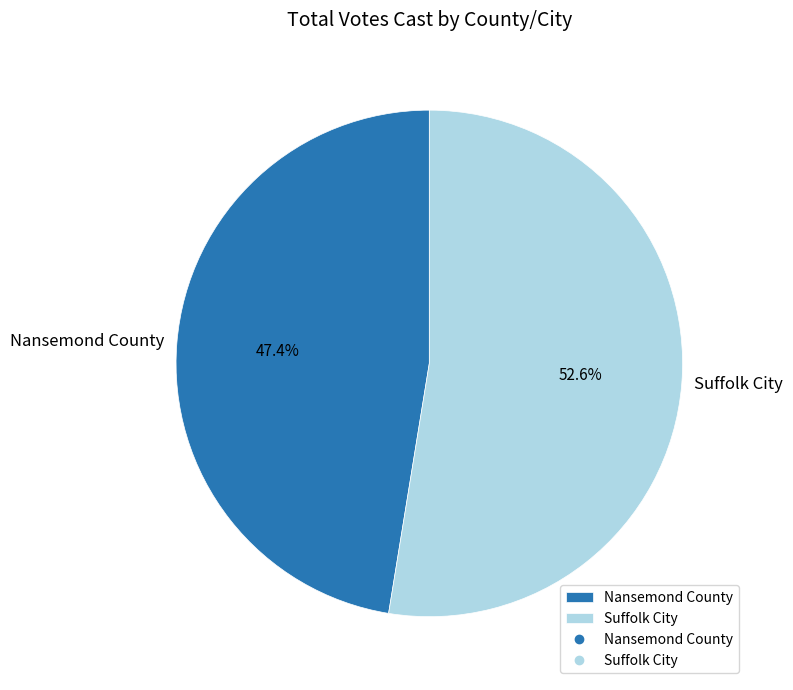

How many segments does this pie chart have?

2